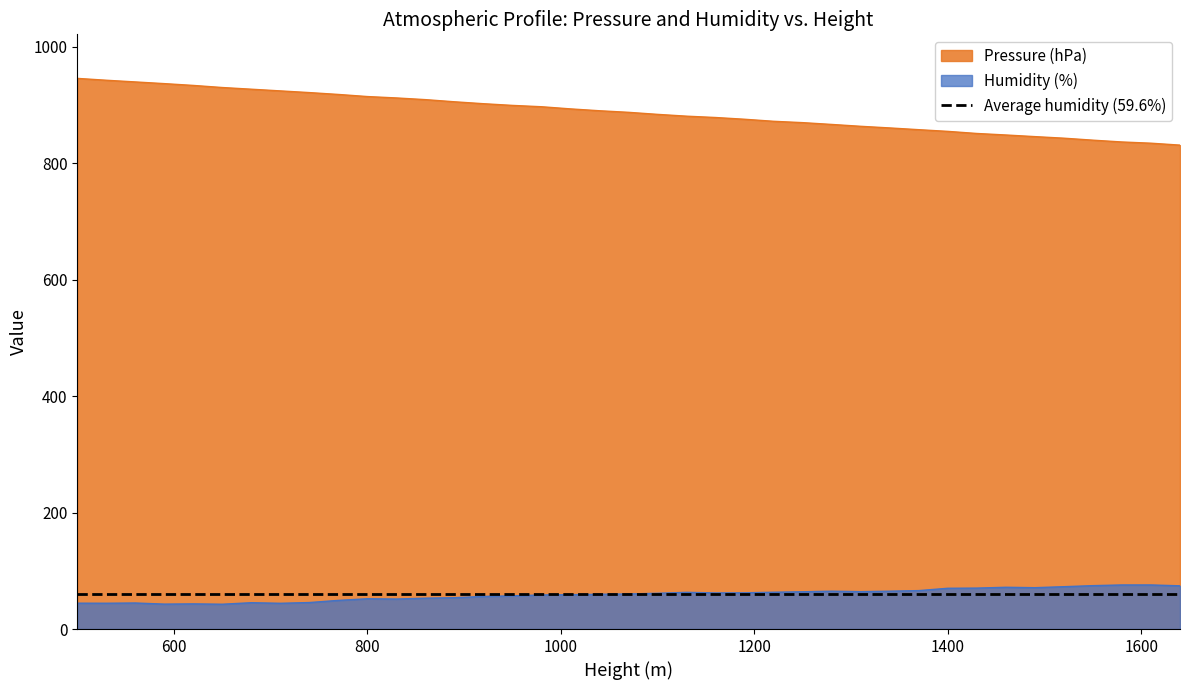

Which series has the widest spread of values?

Pressure (hPa)